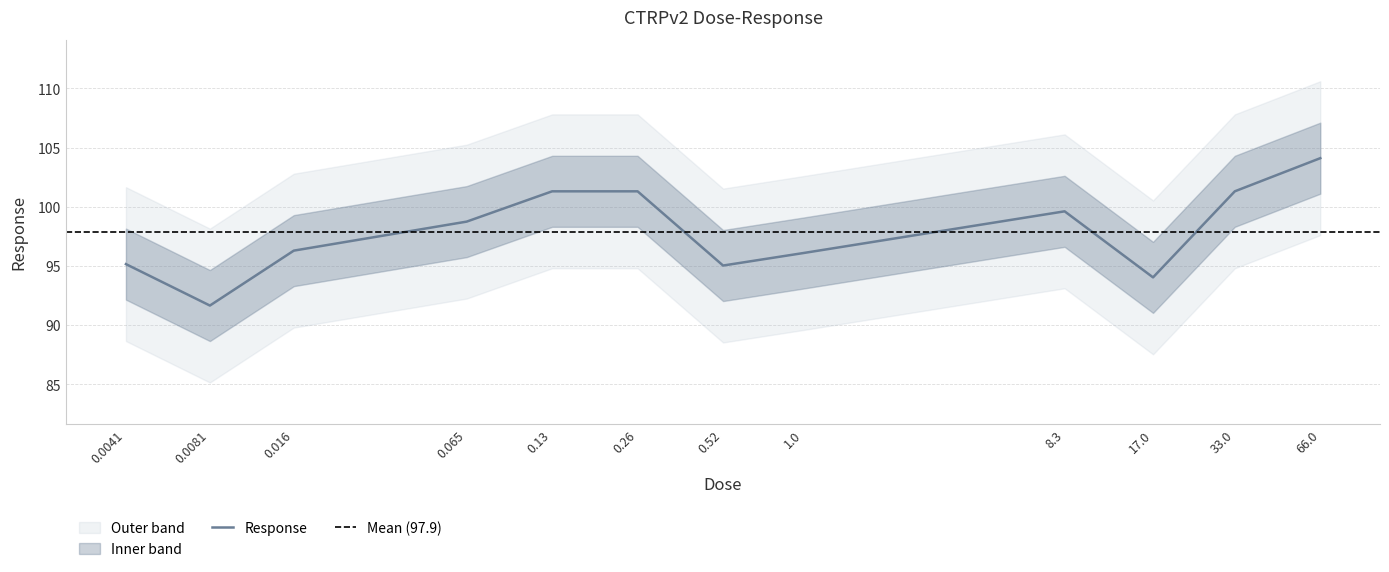

Count the number of data series in this chart.

1